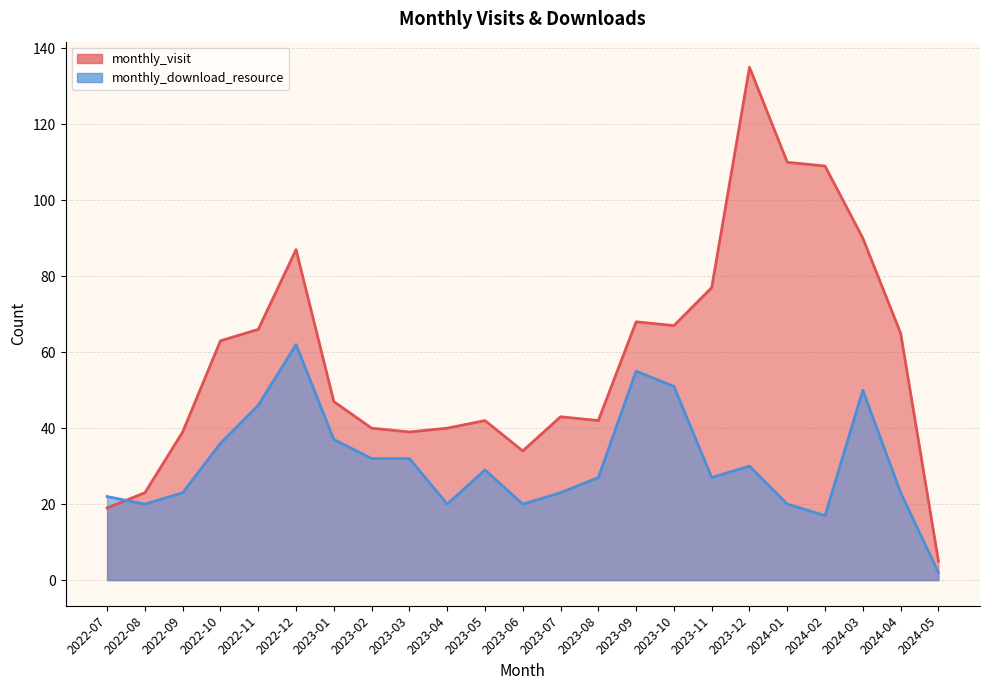

What is the maximum value shown in the chart?

135